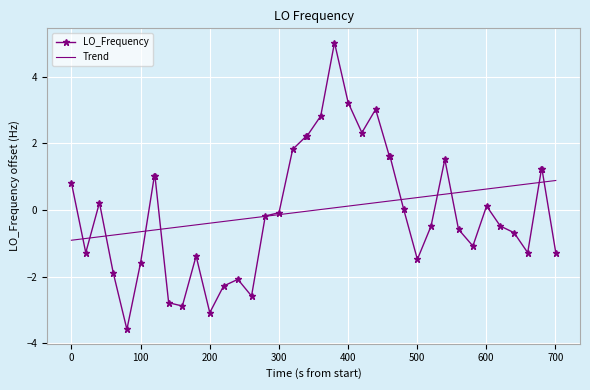

Which series has the widest spread of values?

LO_Frequency